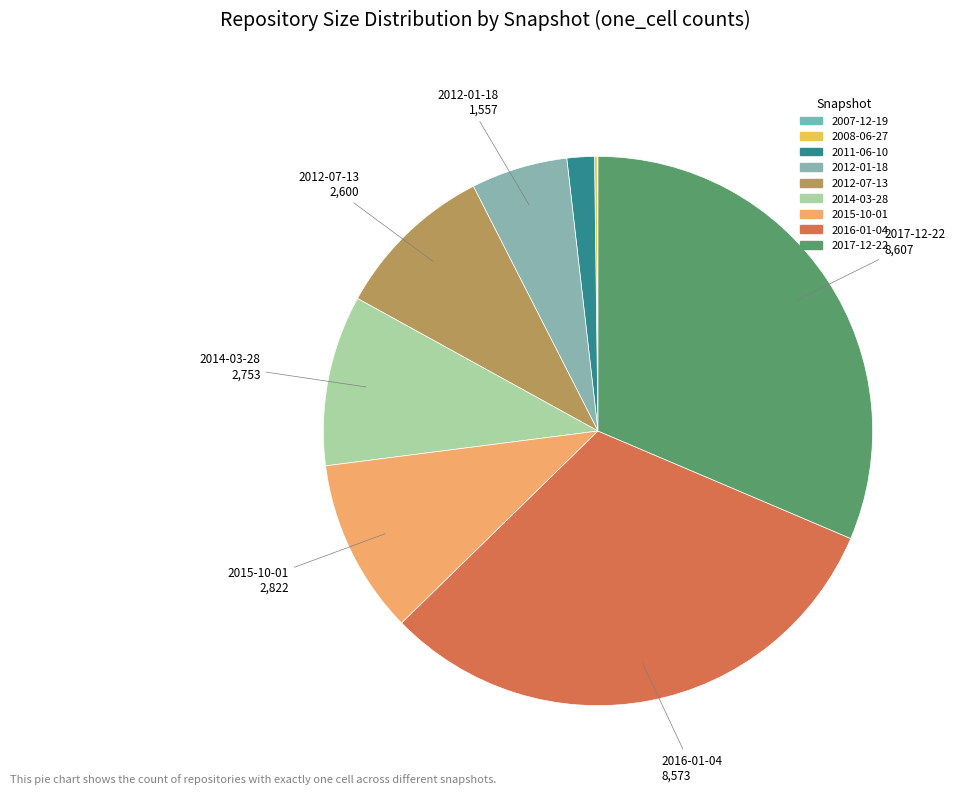

Does 2017-12-22 account for over 50% of the chart?

No